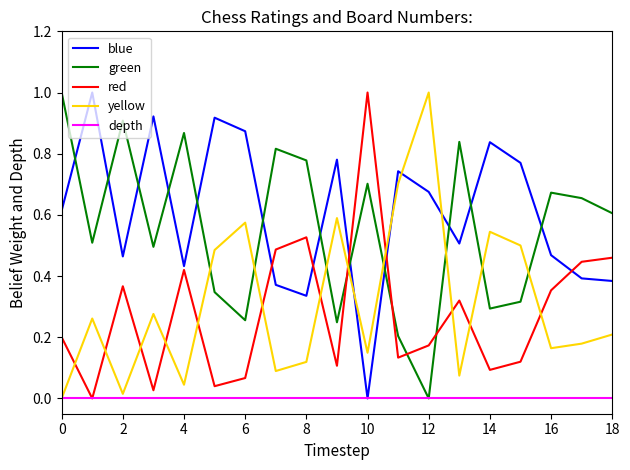

What is the maximum value shown in the chart?

1.0